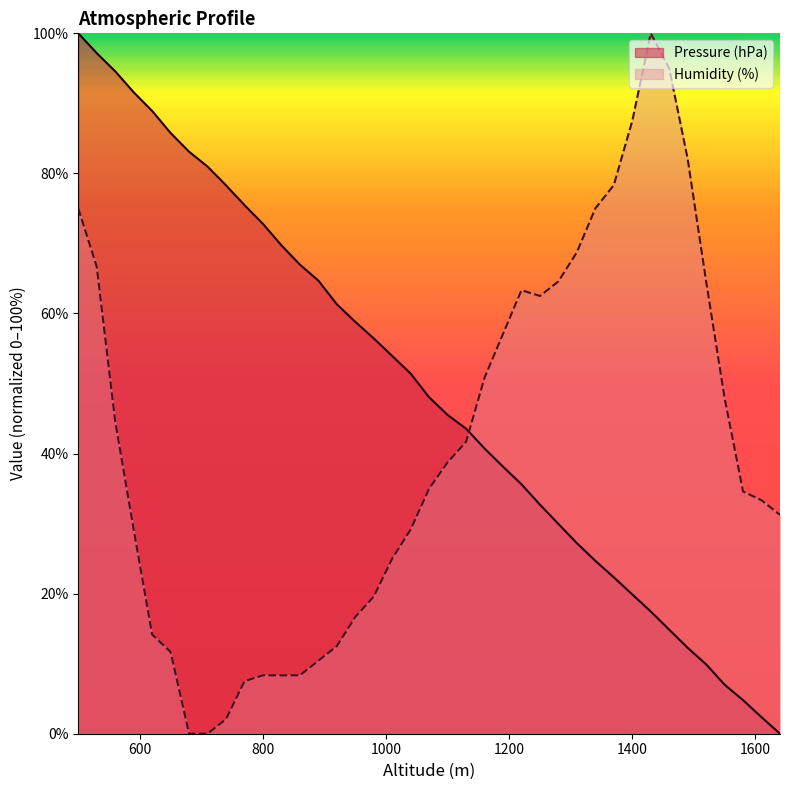

Is it true that Pressure (hPa) equals 23.6 at 1190?

False